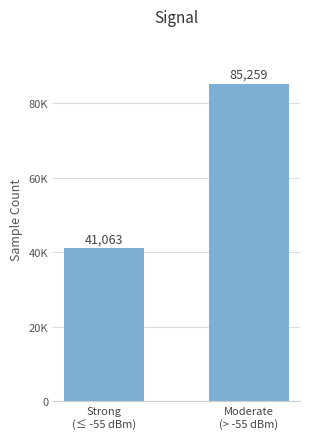

Does the chart contain any negative values?

No